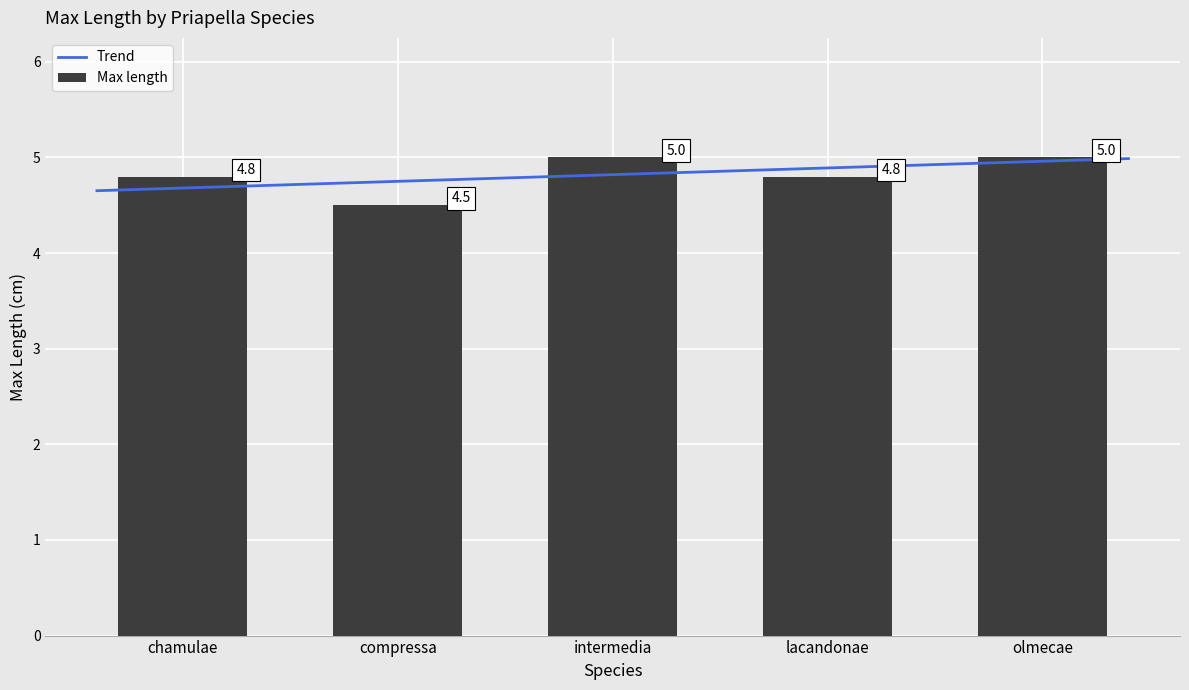

Read the value at intermedia.

5.0